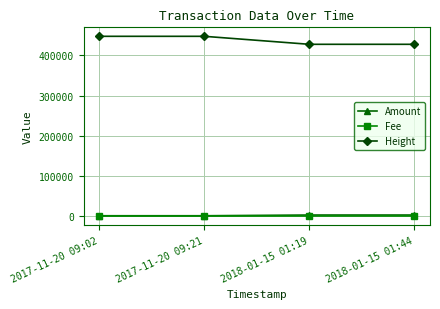

True or false: Height and Fee cross at least once.

False